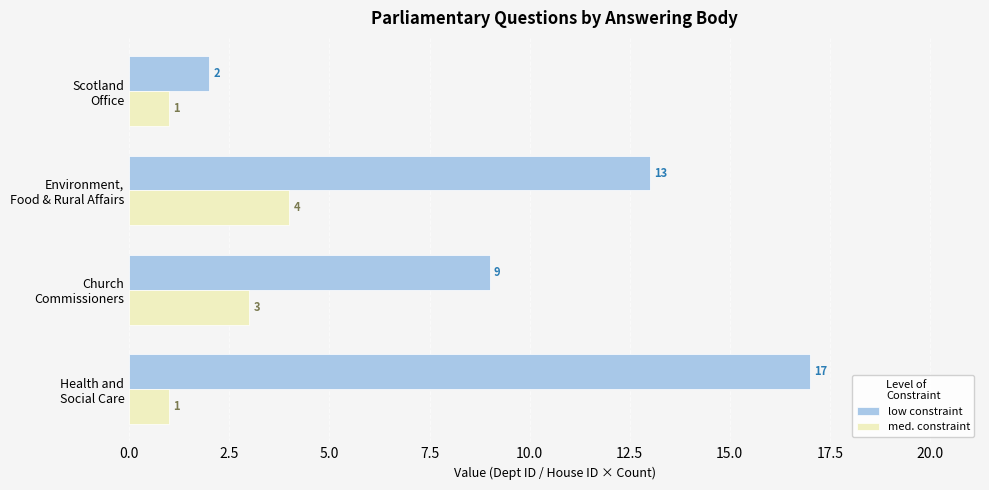

Which series has the largest total across all categories?

low constraint